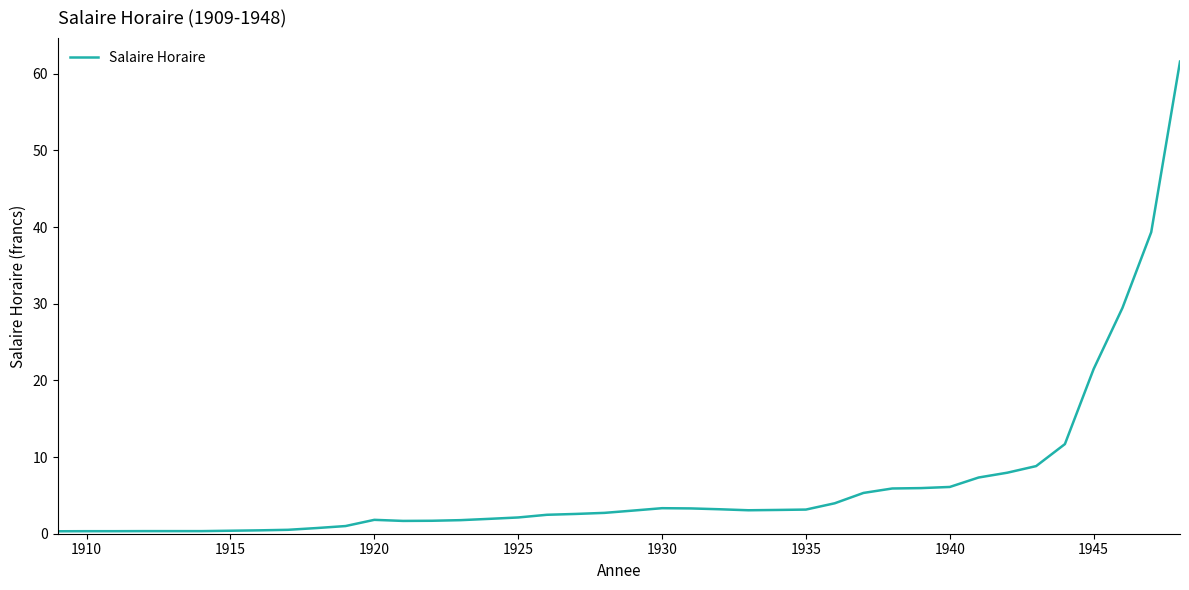

What is the difference between the maximum and minimum values?

61.3